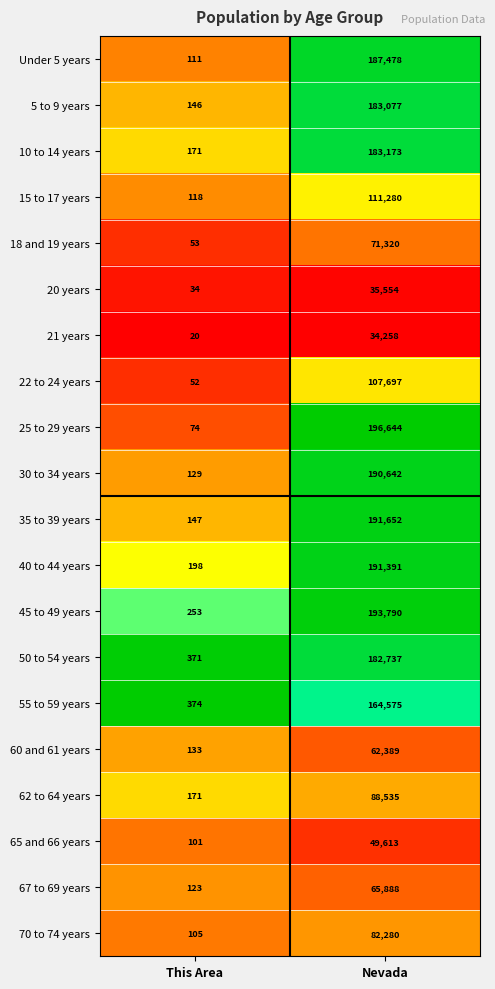

What is the greatest value displayed?

196644